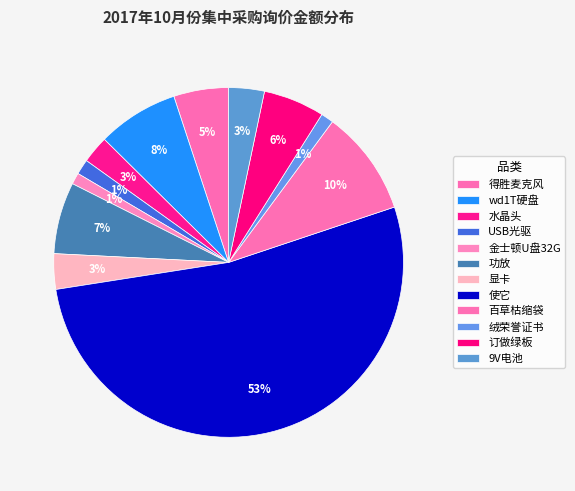

Is there a majority slice in this chart?

Yes